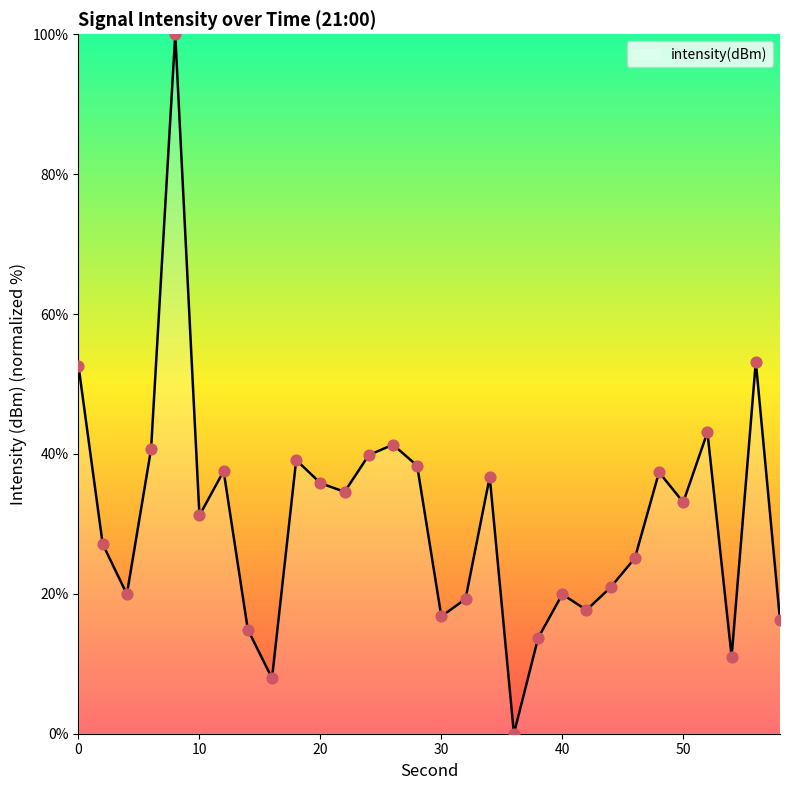

What is the greatest value displayed?

100.0